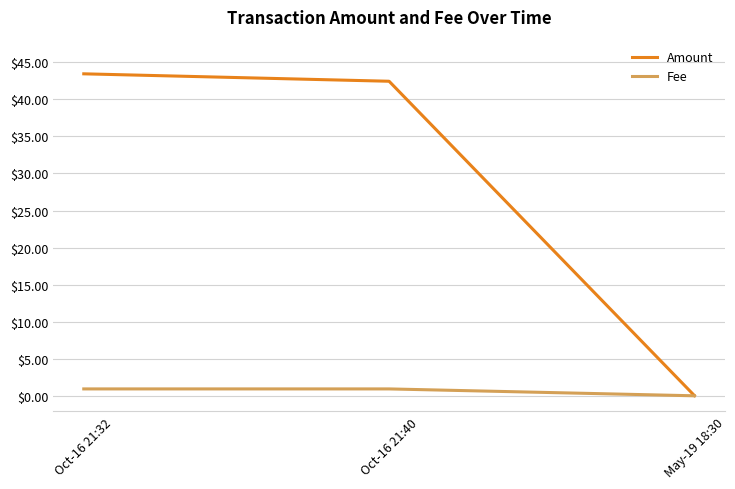

What position from the left is Oct-16 21:32?

1